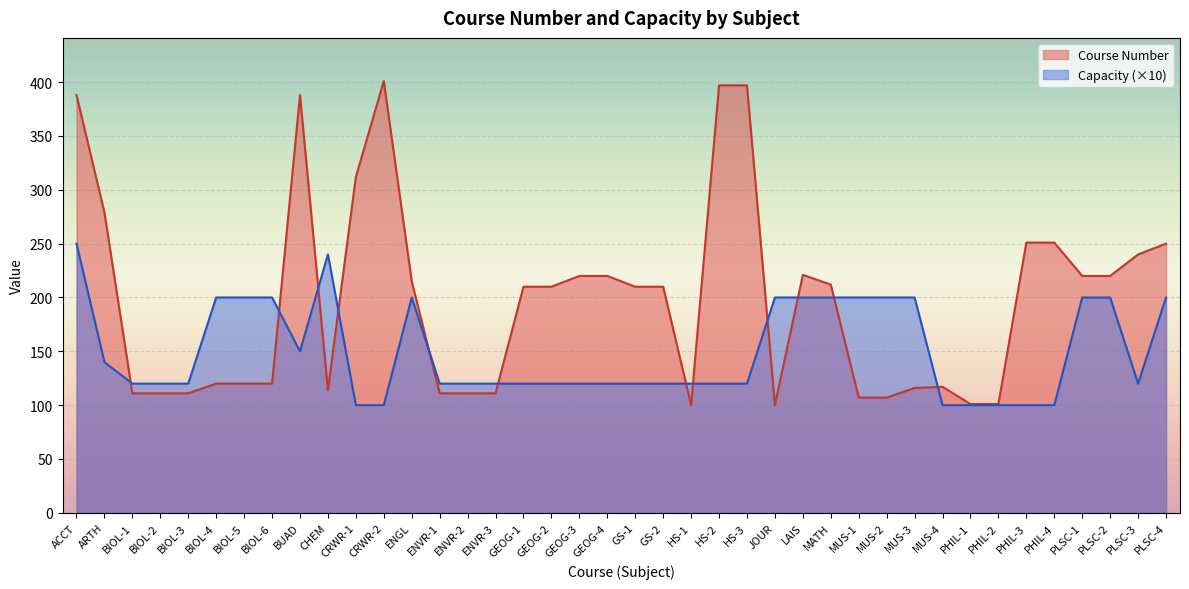

Reading right to left, what are all the values shown in this chart?

Course Number: PLSC-4=250	PLSC-3=240	PLSC-2=220	PLSC-1=220	PHIL-4=251	PHIL-3=251	PHIL-2=101	PHIL-1=101	MUS-4=117	MUS-3=116	MUS-2=107	MUS-1=107	MATH=212	LAIS=221	JOUR=100	HS-3=397	HS-2=397	HS-1=100	GS-2=210	GS-1=210	GEOG-4=220	GEOG-3=220	GEOG-2=210	GEOG-1=210	ENVR-3=111	ENVR-2=111	ENVR-1=111	ENGL=215	CRWR-2=401	CRWR-1=312	CHEM=114	BUAD=388	BIOL-6=120	BIOL-5=120	BIOL-4=120	BIOL-3=111	BIOL-2=111	BIOL-1=111	ARTH=279	ACCT=388
Capacity: PLSC-4=200	PLSC-3=120	PLSC-2=200	PLSC-1=200	PHIL-4=100	PHIL-3=100	PHIL-2=100	PHIL-1=100	MUS-4=100	MUS-3=200	MUS-2=200	MUS-1=200	MATH=200	LAIS=200	JOUR=200	HS-3=120	HS-2=120	HS-1=120	GS-2=120	GS-1=120	GEOG-4=120	GEOG-3=120	GEOG-2=120	GEOG-1=120	ENVR-3=120	ENVR-2=120	ENVR-1=120	ENGL=200	CRWR-2=100	CRWR-1=100	CHEM=240	BUAD=150	BIOL-6=200	BIOL-5=200	BIOL-4=200	BIOL-3=120	BIOL-2=120	BIOL-1=120	ARTH=140	ACCT=250